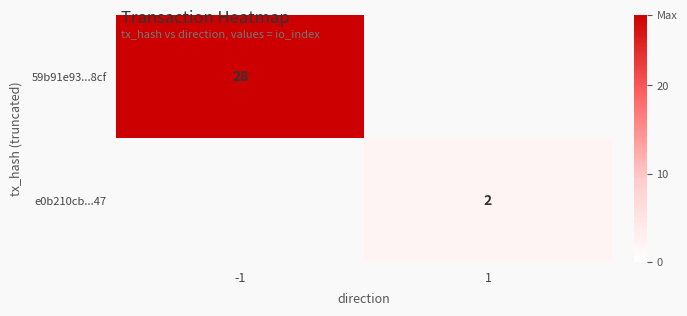

Which has a higher value, -1 or 1?

-1